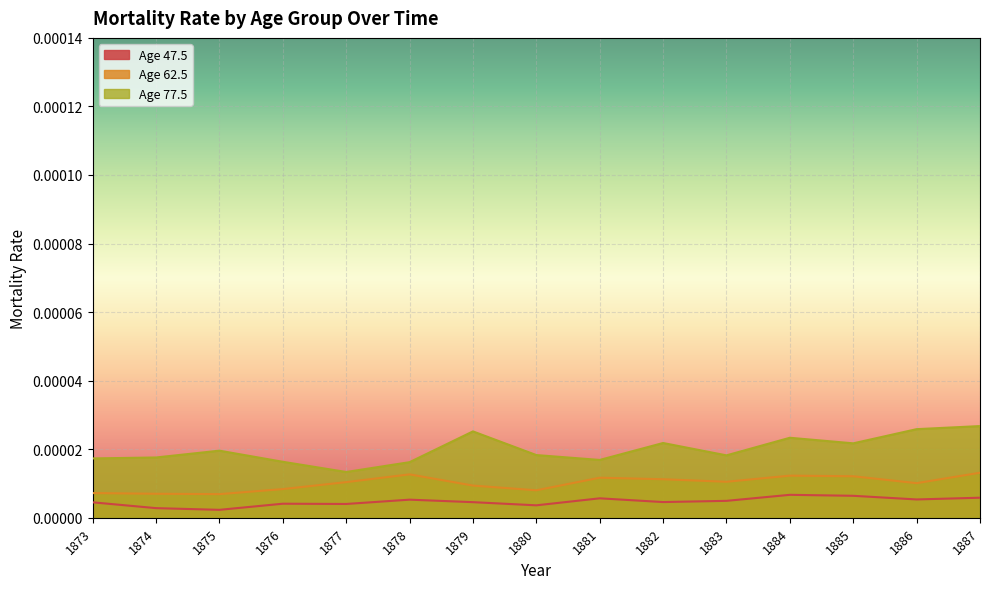

What are all the series names shown in the legend?

Age 47.5, Age 62.5, Age 77.5